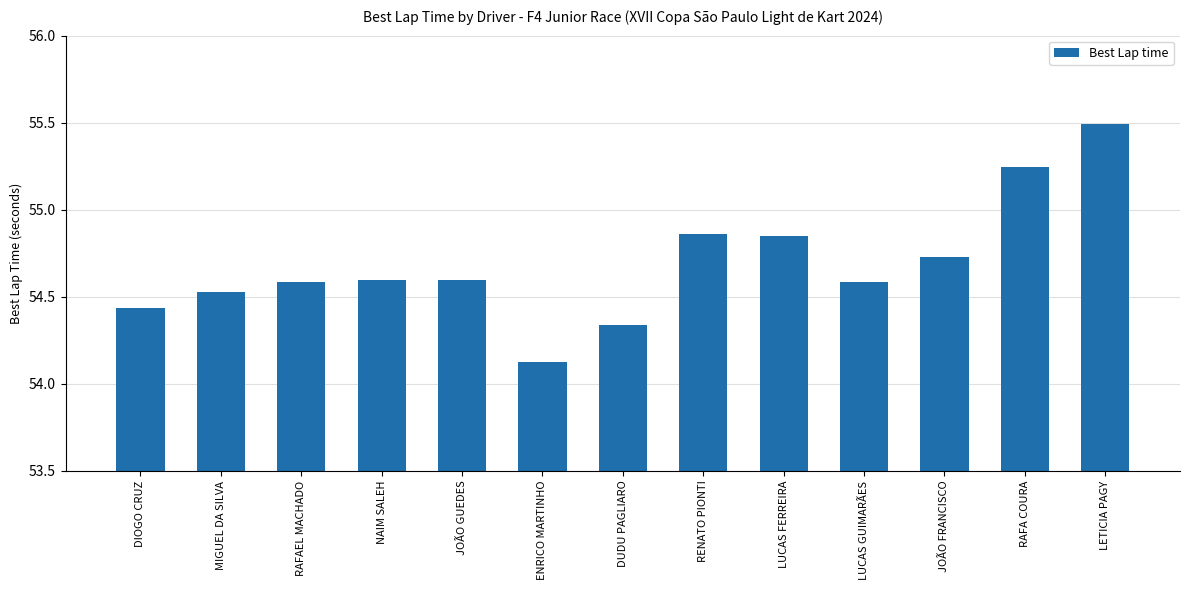

Does the chart contain any negative values?

No